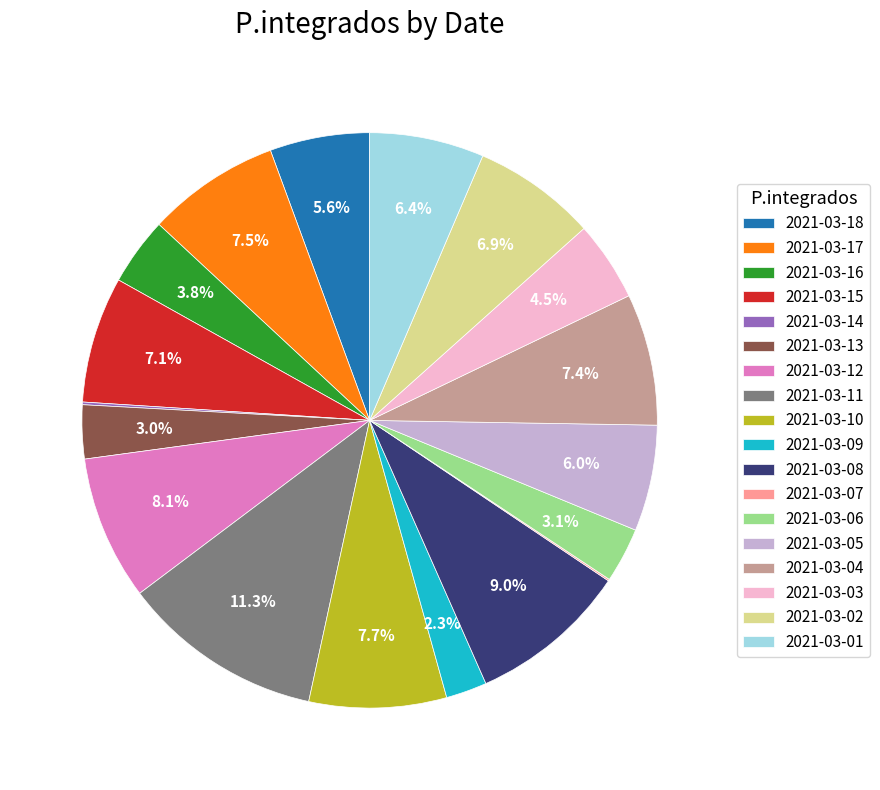

Approximately how many times larger is the value at 2021-03-11 compared to 2021-03-15?

1.6